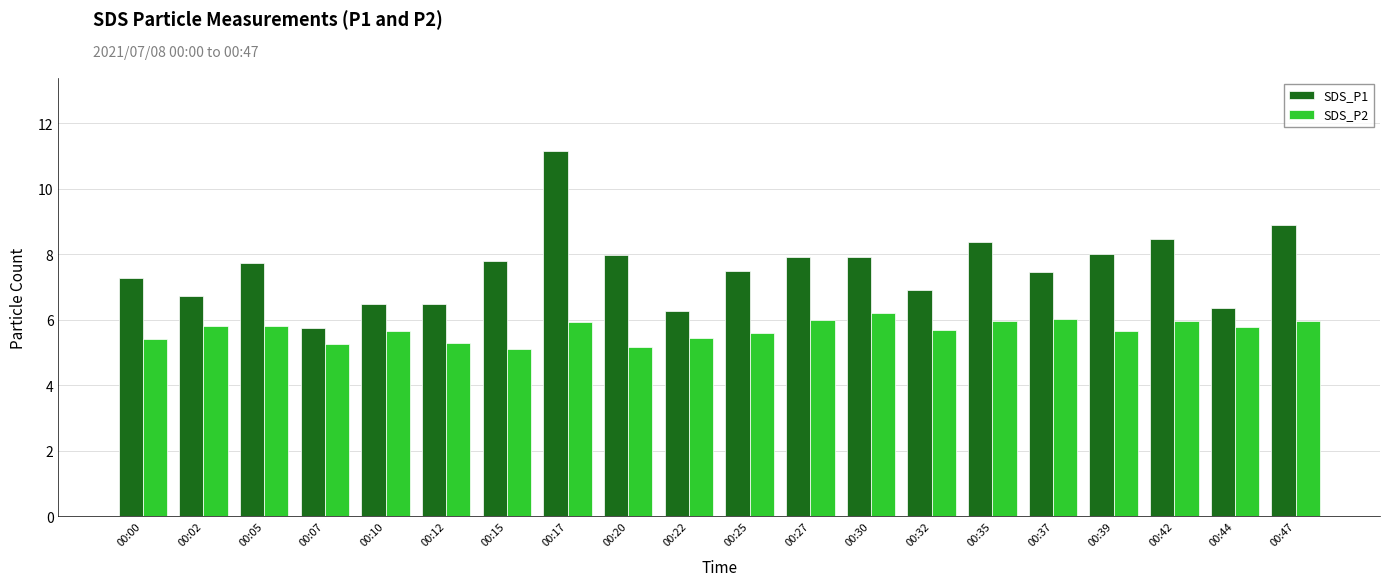

What is the difference between the maximum and minimum values in the SDS_P2 series?

1.1